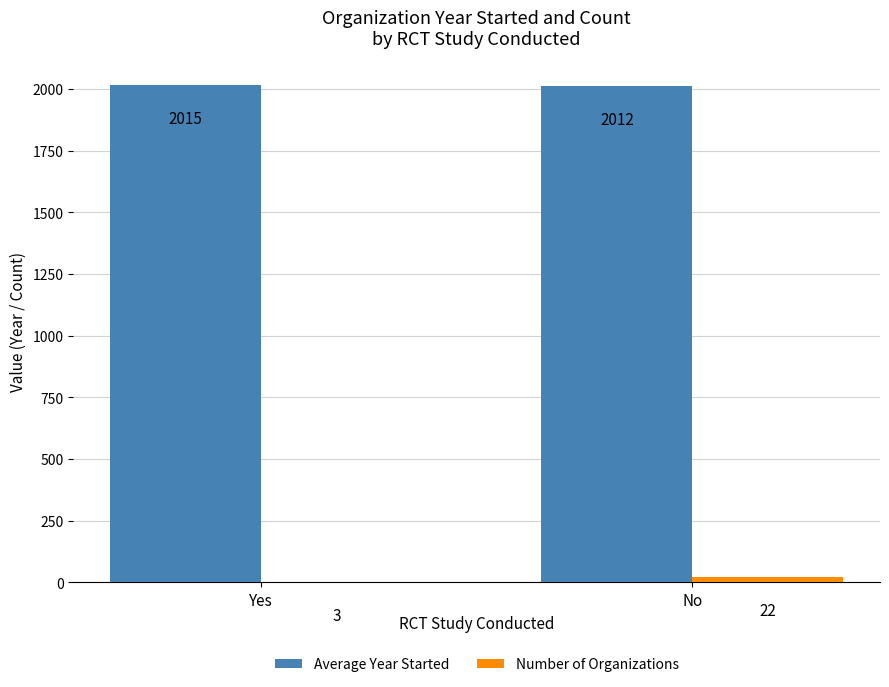

Count the number of data series in this chart.

2